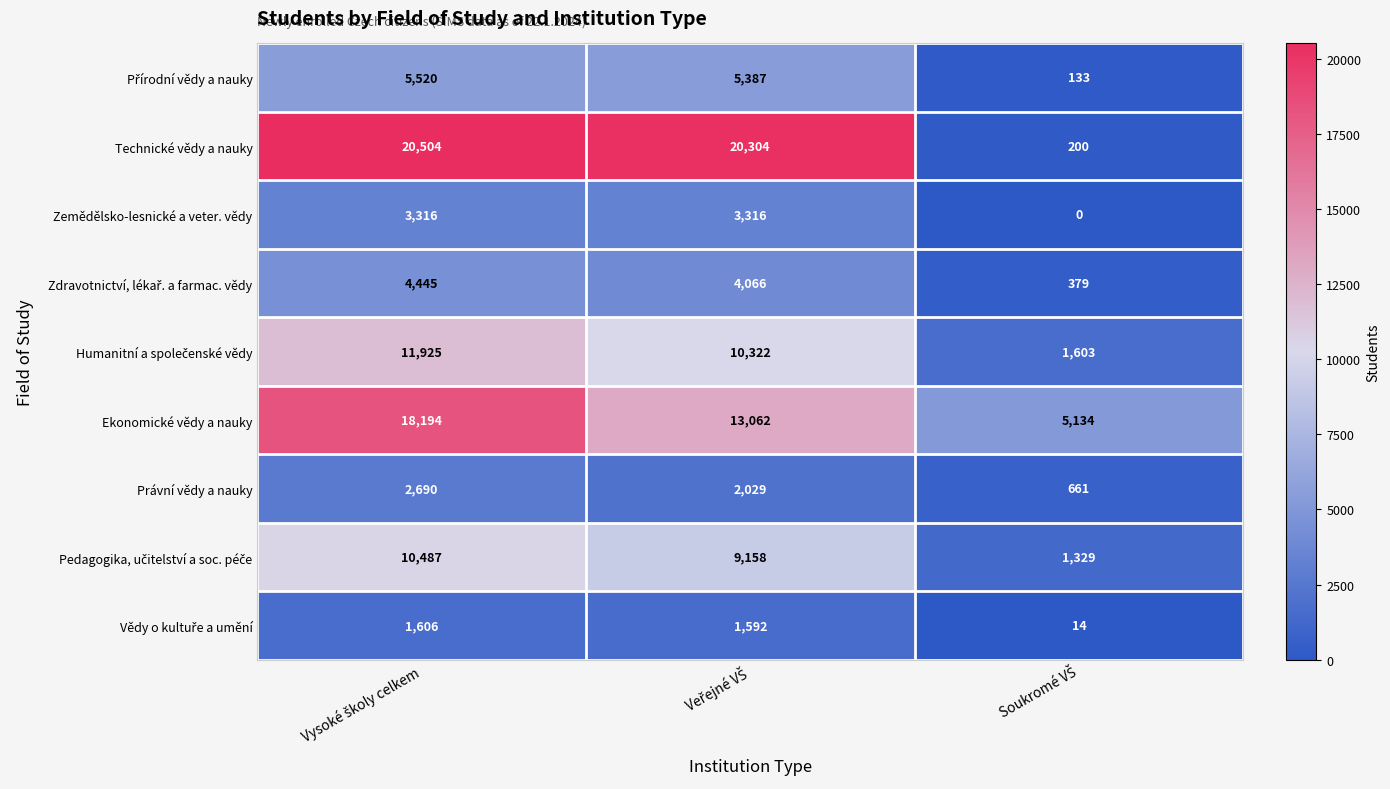

Which series has the largest total across all categories?

Technické vědy a nauky